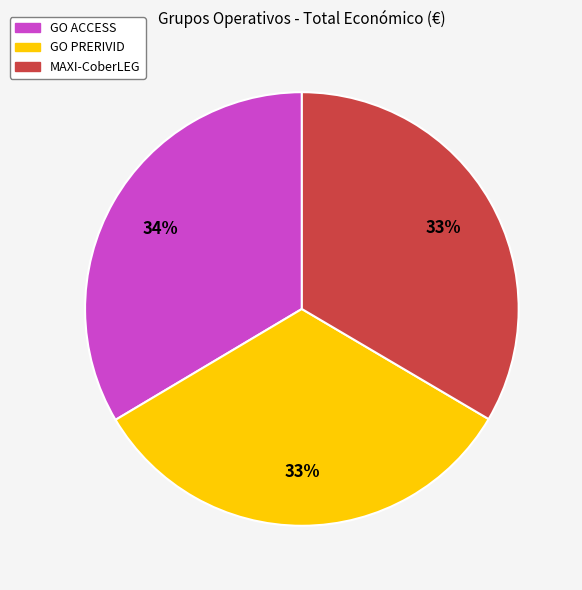

Is the sum of GO PRERIVID and GO ACCESS greater than half?

Yes